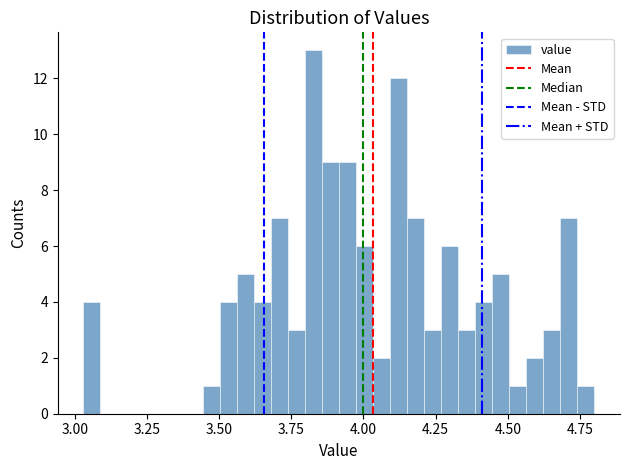

Read against the x-axis, roughly where is the centre of the tallest bar?

3.85